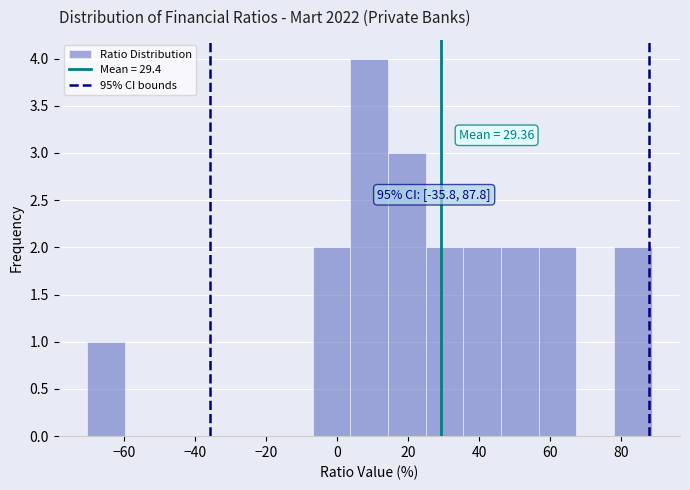

Over which range of the x-axis is the bar tallest?

4 to 14